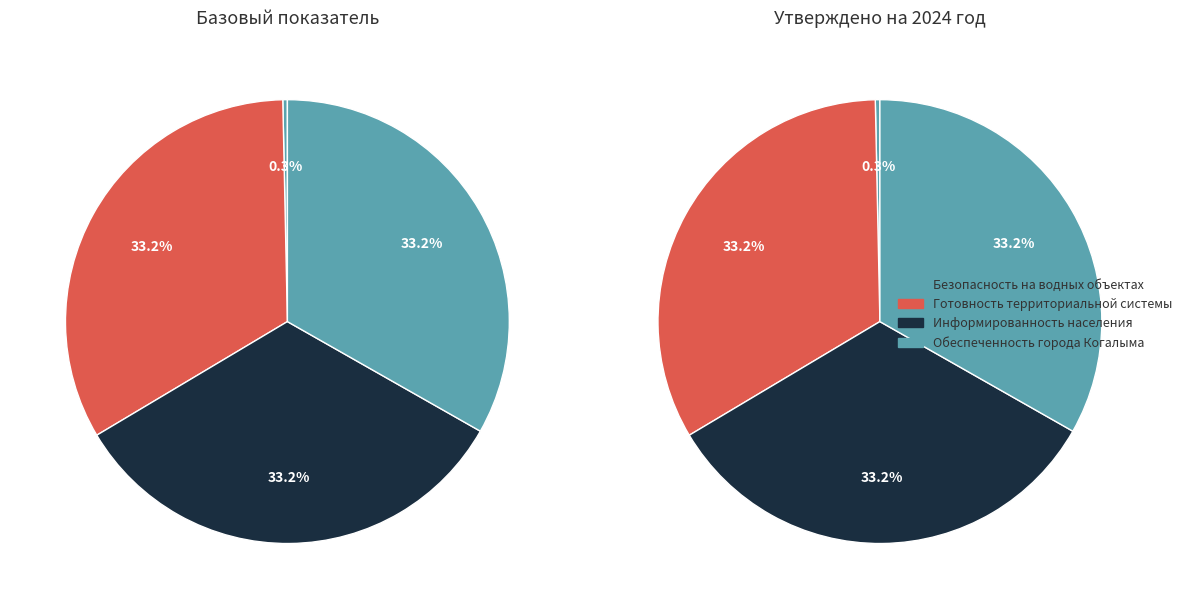

Is it true that Уровень обеспеченности города Когалыма is 33% of the pie?

True